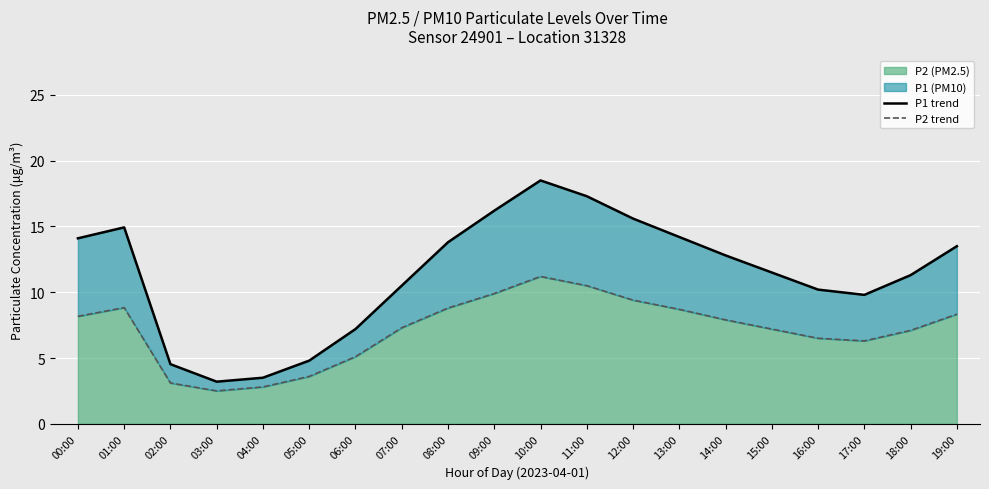

Which series has the widest spread of values?

P1 trend